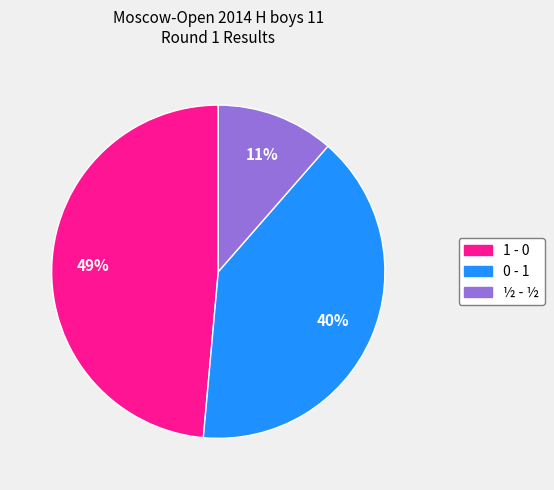

Does ½ - ½ account for over 50% of the chart?

No